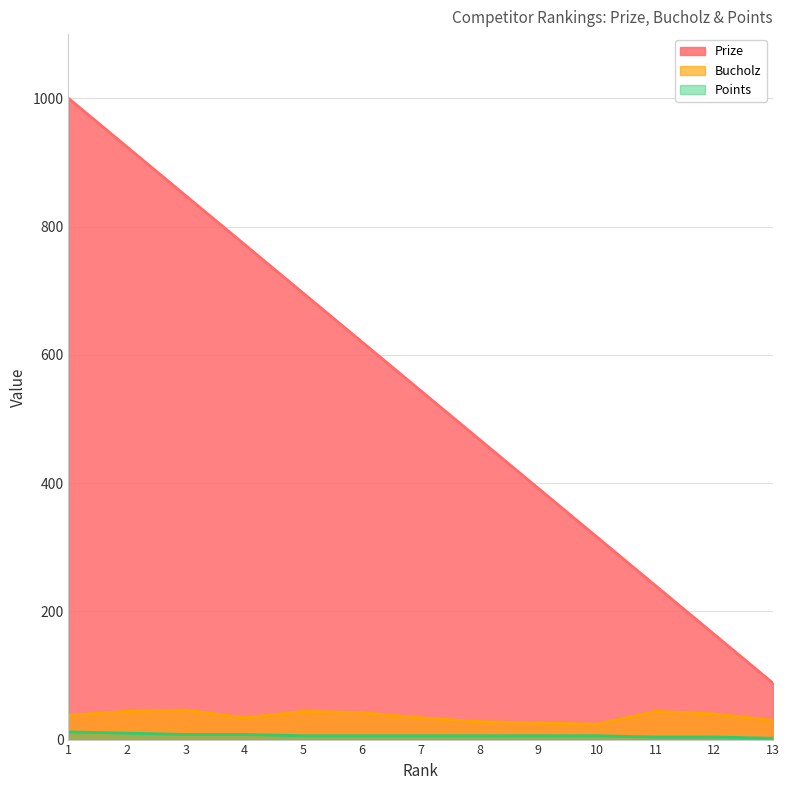

How many data points does each series have?

13